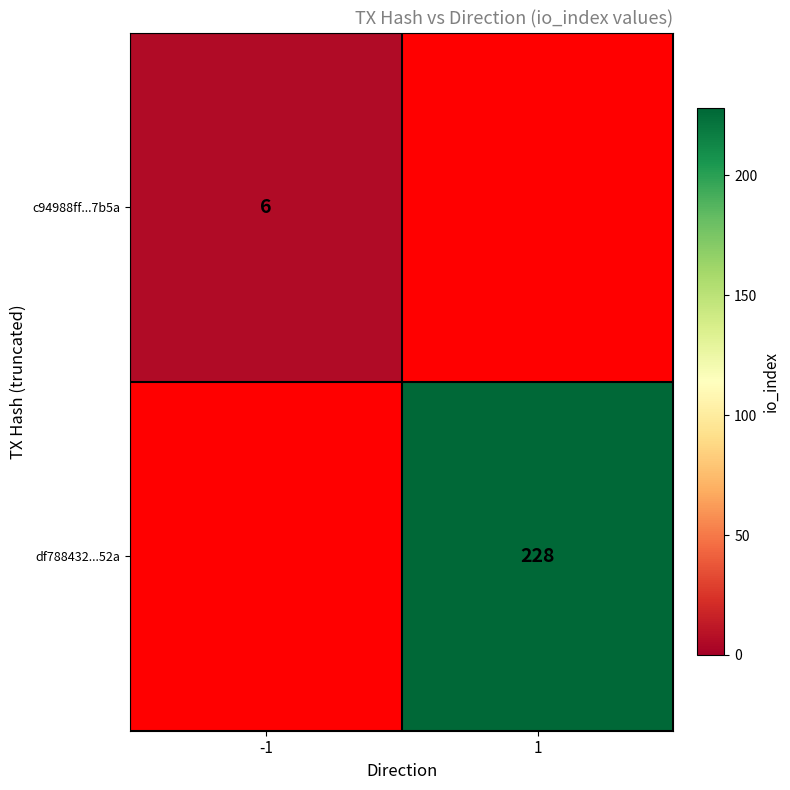

What is the minimum value shown in the chart?

6.0